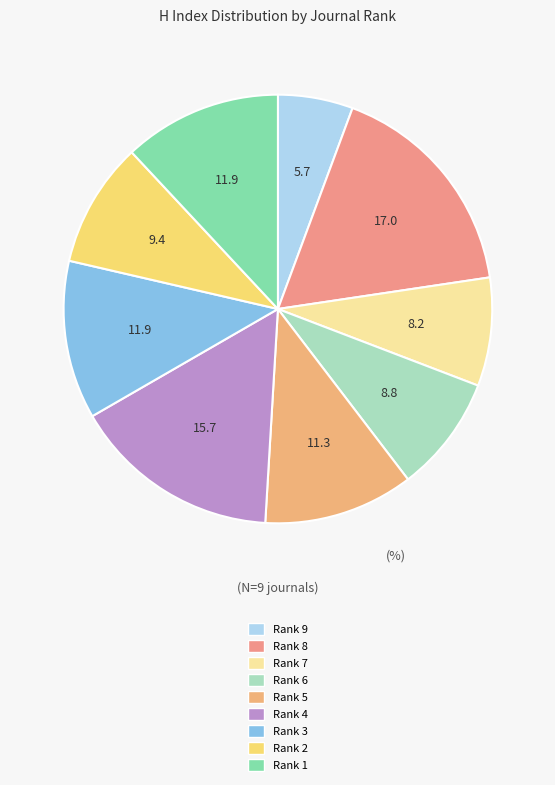

Which slice is the largest?

Rank 8